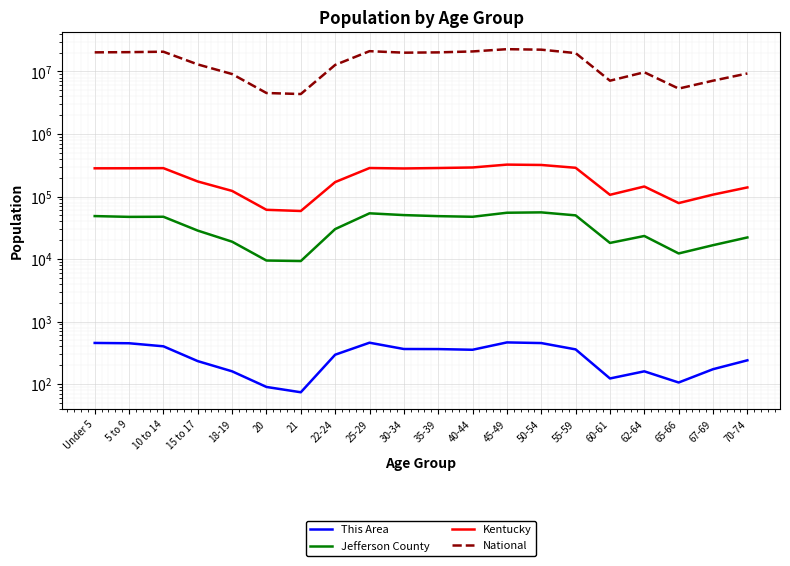

What is the sum of the Jefferson County values at 25-29 and 40-44?

101249